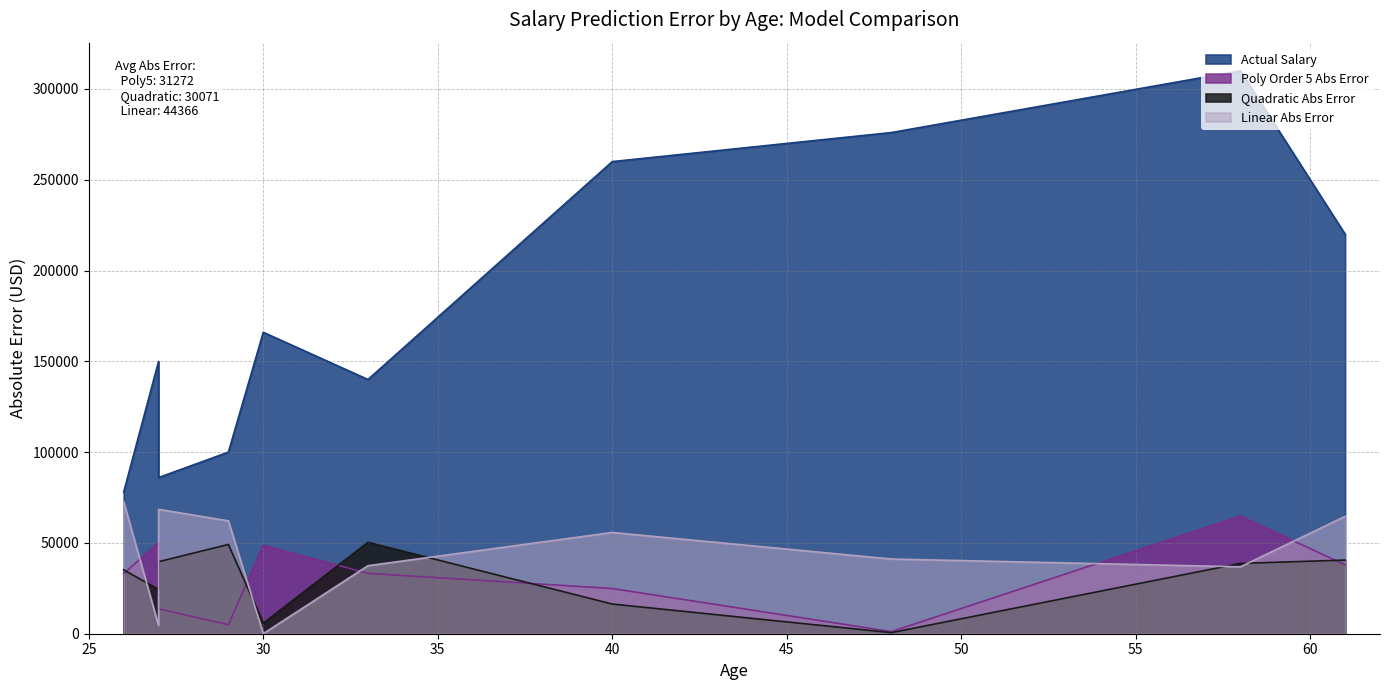

Reading left to right, transcribe all the data shown in this chart.

Actual Salary: 30=166000.0	26=78000.0	58=310000.0	29=100000.0	40=260000.0	27=150000.0	33=140000.0	61=220000.0	27=86000.0	48=276000.0
Poly Order 5 Abs Error: 30=48707.4	26=33072.3	58=64770.4	29=4937.3	40=24897.9	27=50275.0	33=33237.9	61=37932.2	27=13725.0	48=1161.4
Quadratic Abs Error: 30=5815.8	26=35172.1	58=38718.3	29=49161.0	40=16346.2	27=24345.0	33=50334.1	61=40559.2	27=39655.0	48=604.0
Linear Abs Error: 30=20.4	26=72670.4	58=36855.9	29=62152.3	40=55747.4	27=4497.7	33=37461.5	61=64626.0	27=68497.7	48=41128.9